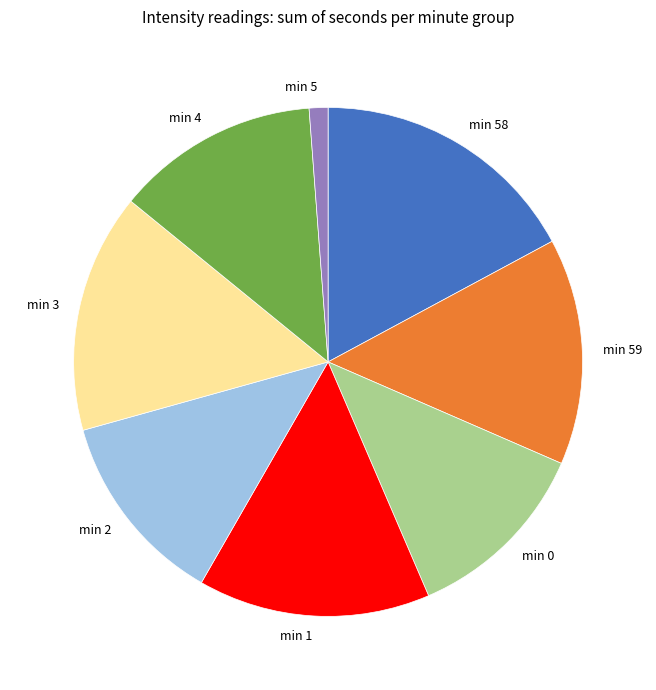

Which slice is the largest?

min 58